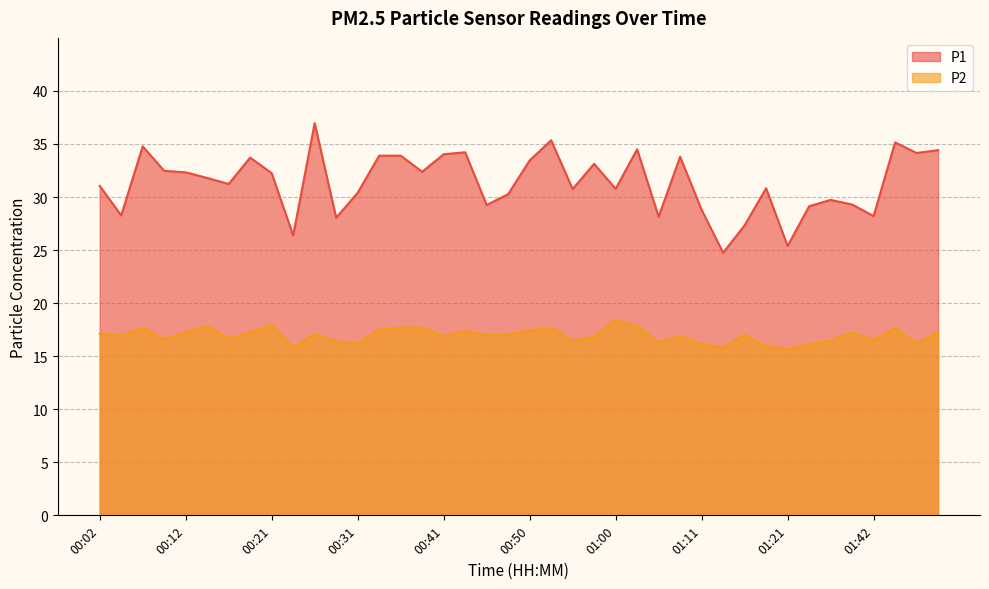

What is the value of the P2 point at the 7th from the left?

16.6